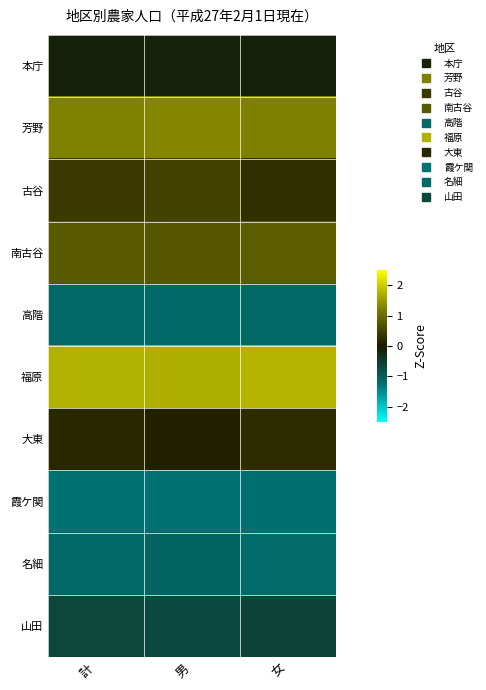

Reading left to right, list all the values displayed in this chart.

本庁: 計=-0.1	男=-0.1	女=-0.1
芳野: 計=1.3	男=1.3	女=1.2
古谷: 計=0.4	男=0.5	女=0.3
南古谷: 計=0.8	男=0.7	女=0.8
高階: 計=-1.2	男=-1.2	女=-1.1
福原: 計=1.7	男=1.7	女=1.7
大東: 計=0.2	男=0.1	女=0.2
霞ケ関: 計=-1.3	男=-1.3	女=-1.2
名細: 計=-1.1	男=-1.1	女=-1.2
山田: 計=-0.7	男=-0.7	女=-0.6